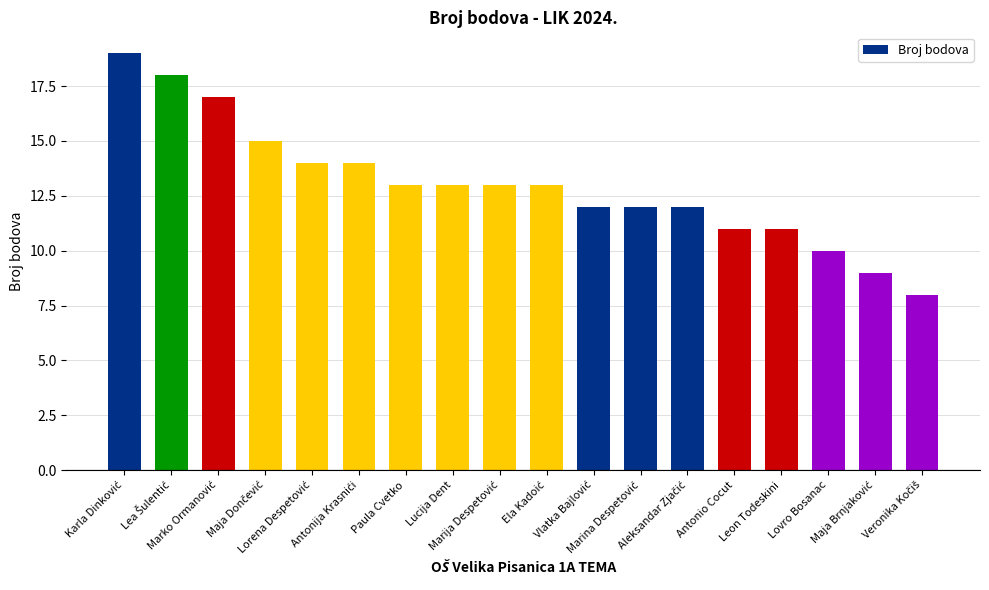

What is the smallest value displayed?

8